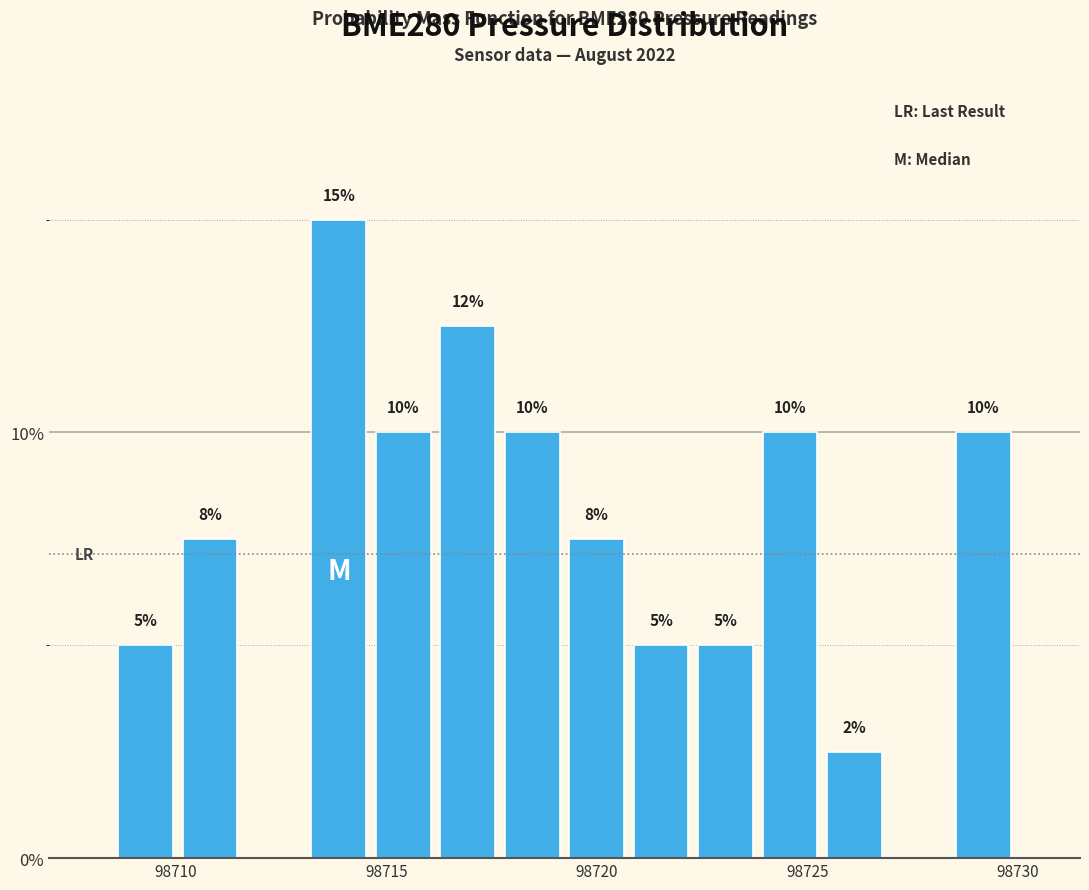

Around what value on the x-axis is the tallest bar? Give the approximate position of its centre, as read against the axis.

98714.0